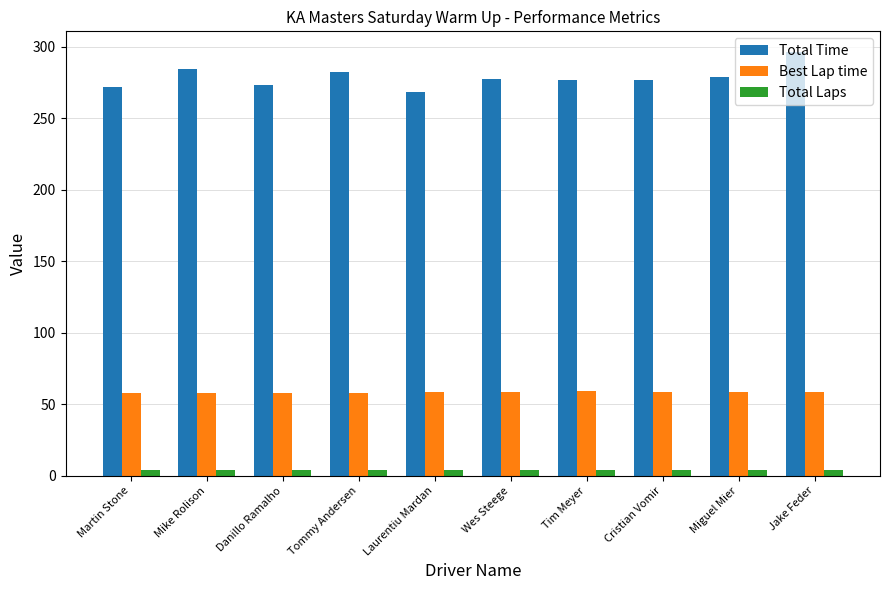

Is it true that Total Time equals 372.3 at Tommy Andersen?

False